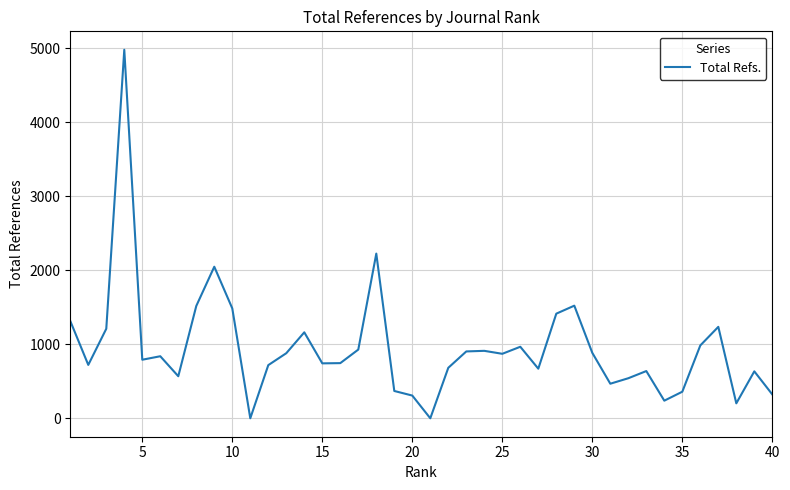

What is the difference between the maximum and minimum values?

4977